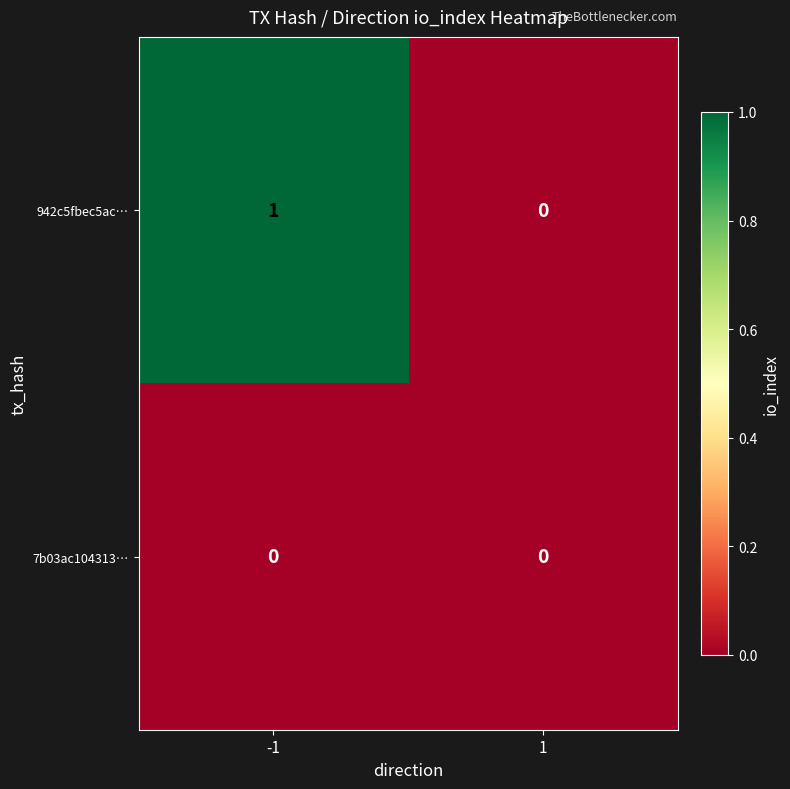

How many distinct data groups are displayed?

2